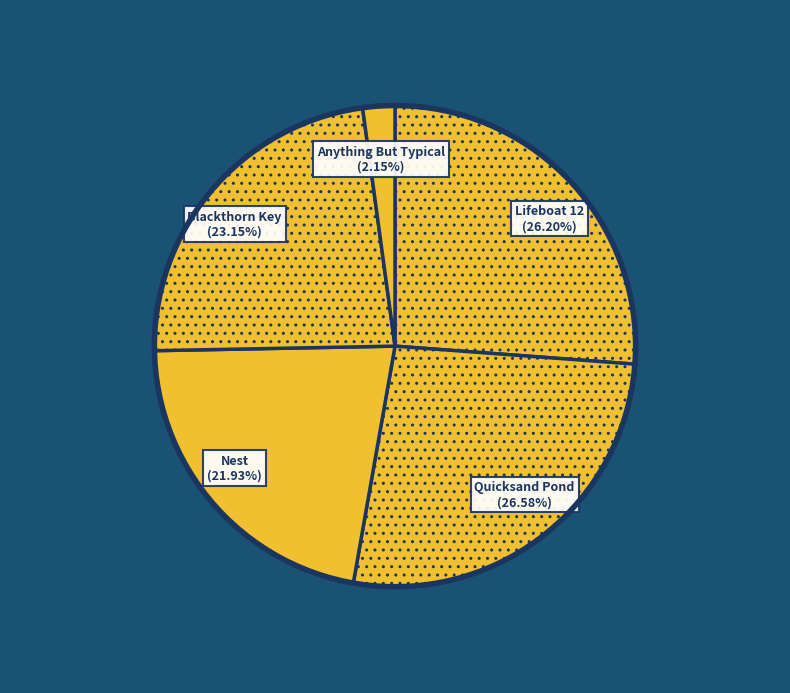

To the nearest percent, what percentage of the pie is Anything But Typical?

2%